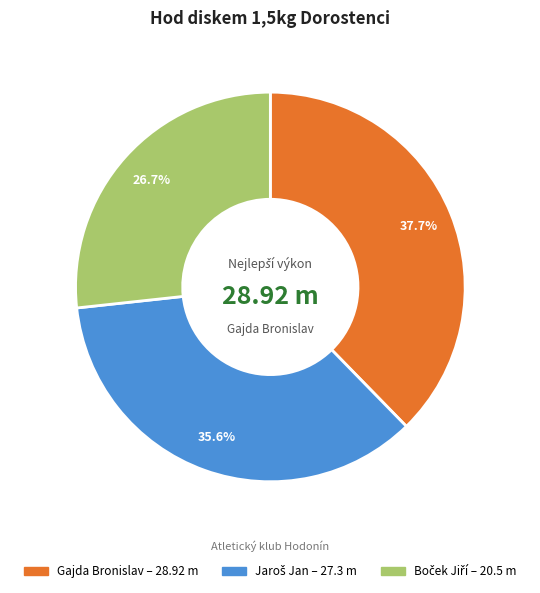

How many slices are in this pie chart?

3